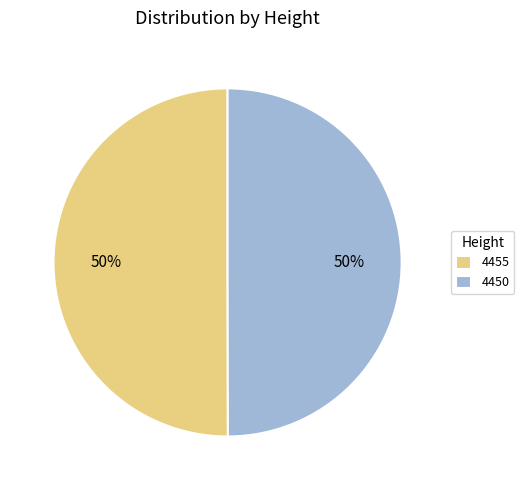

To the nearest percent, what is the average slice percentage?

50%